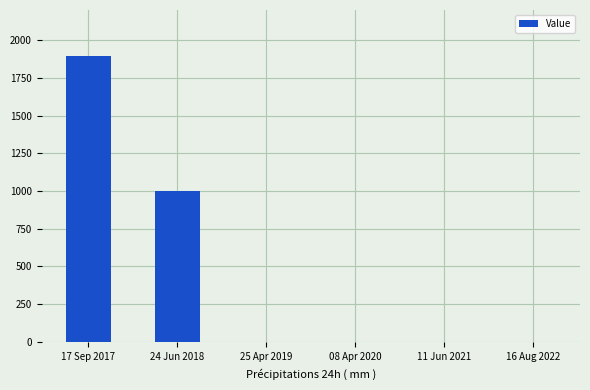

Between 17 Sep 2017 and 16 Aug 2022, which is larger?

17 Sep 2017